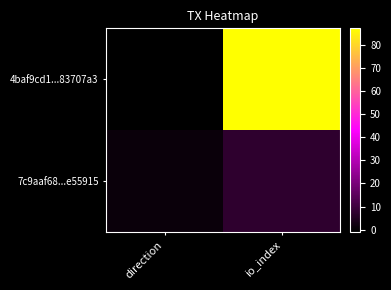

At which category does the chart reach its minimum across all series?

direction